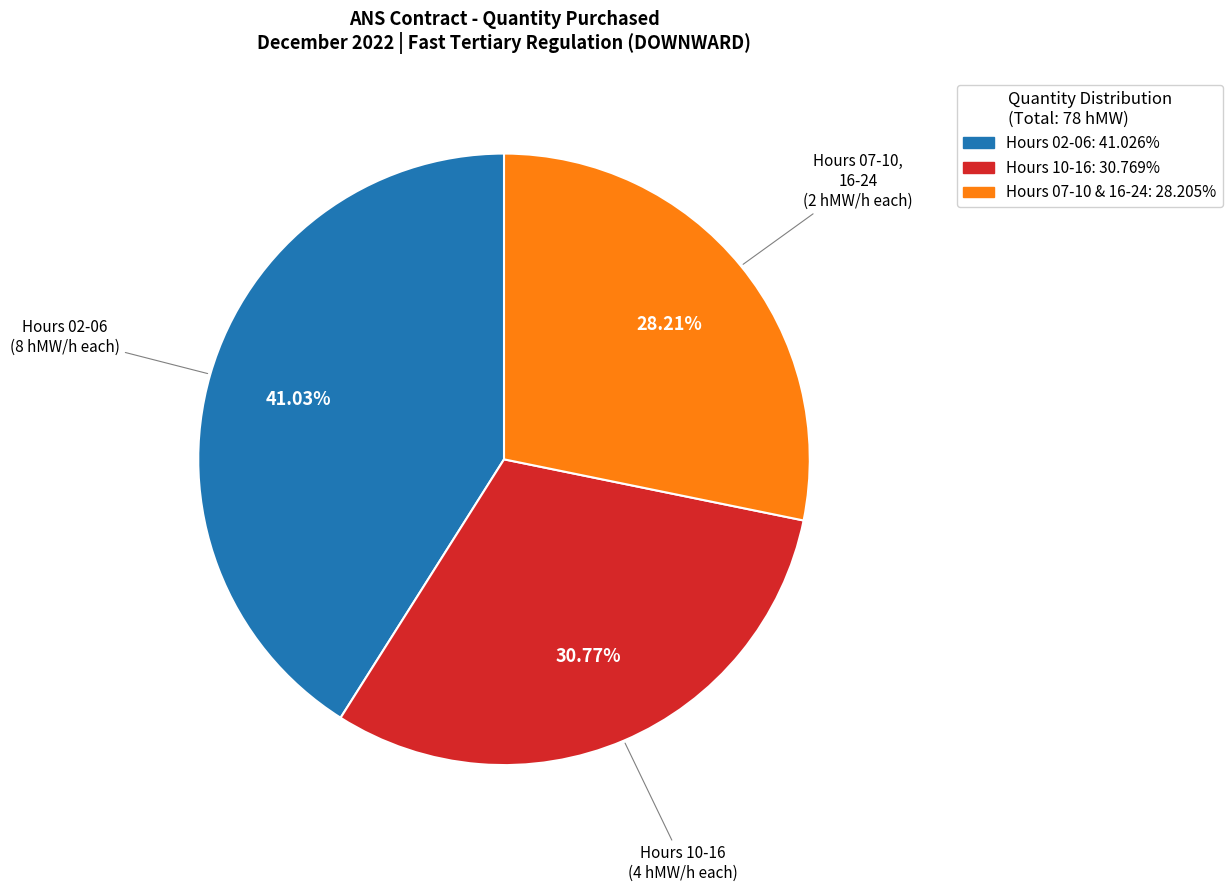

Is there a majority slice in this chart?

No